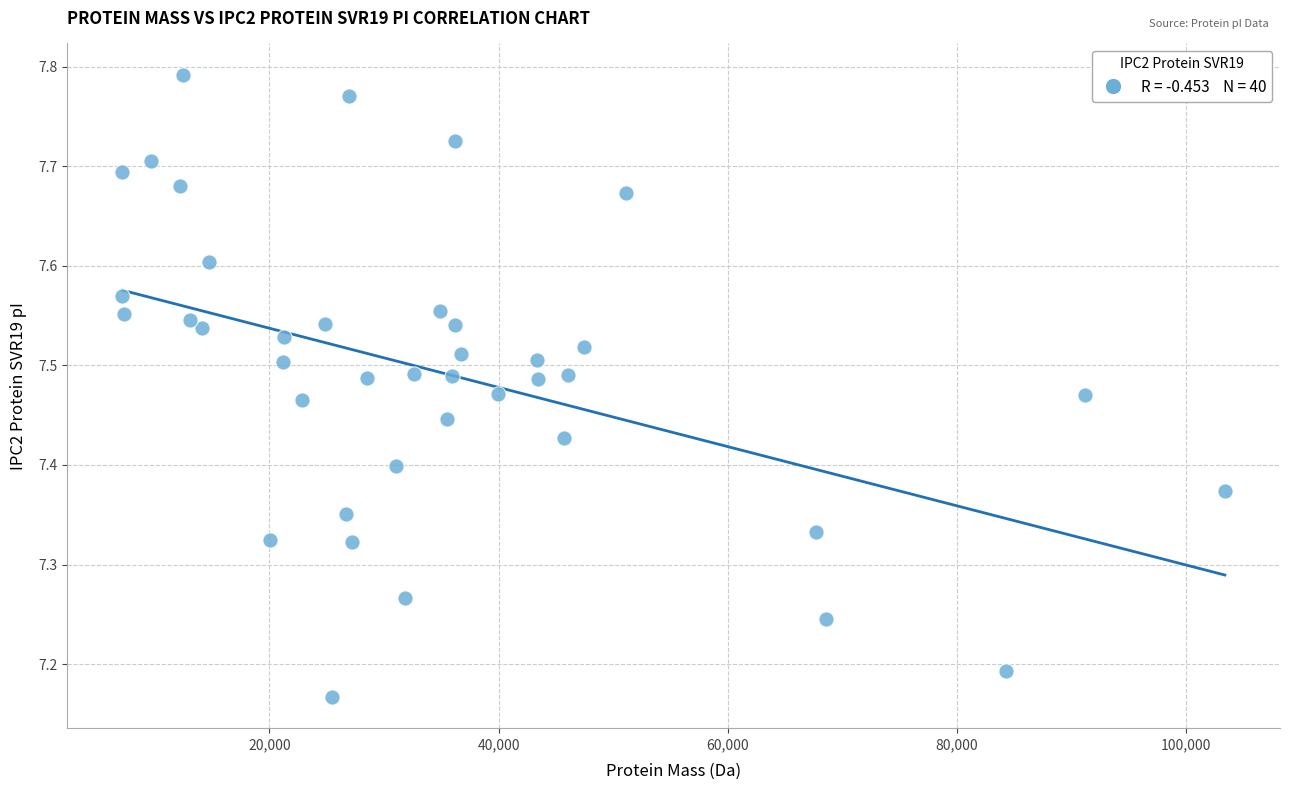

What is the range of Y values (max minus min)?

0.6